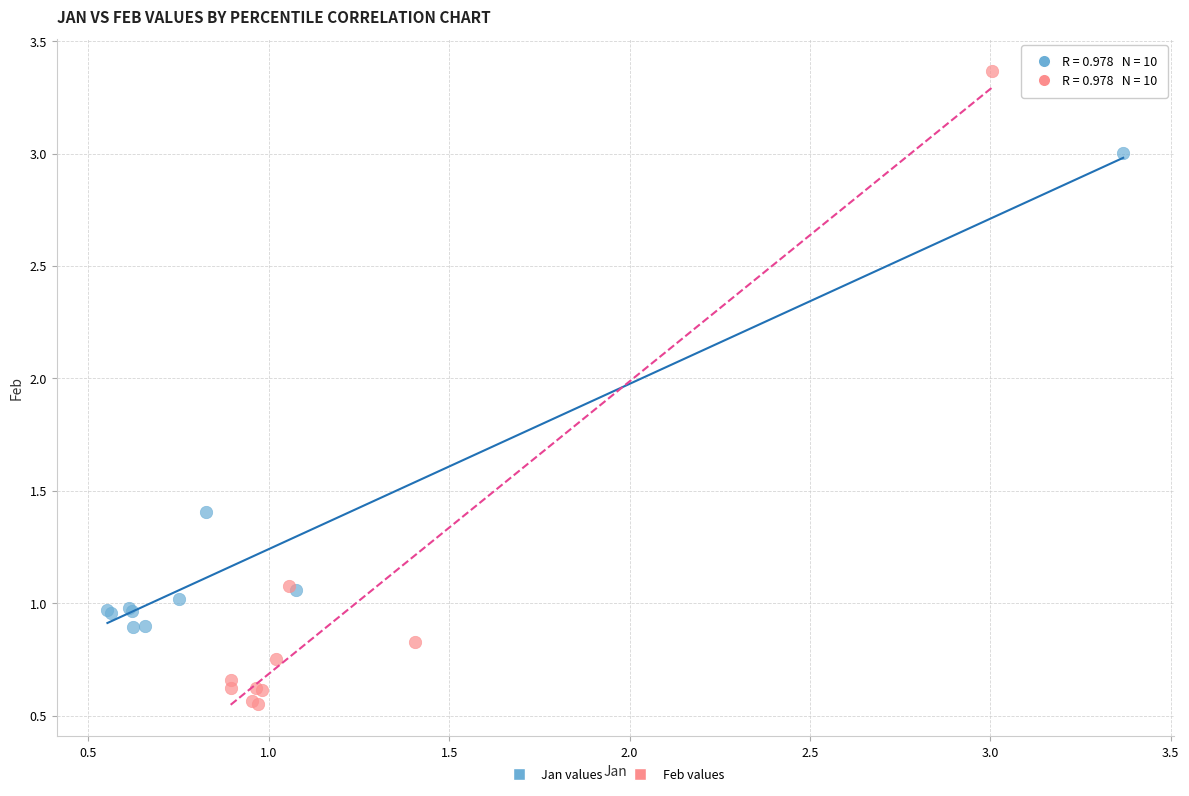

What are all the series names shown in the legend?

Jan values, Feb values